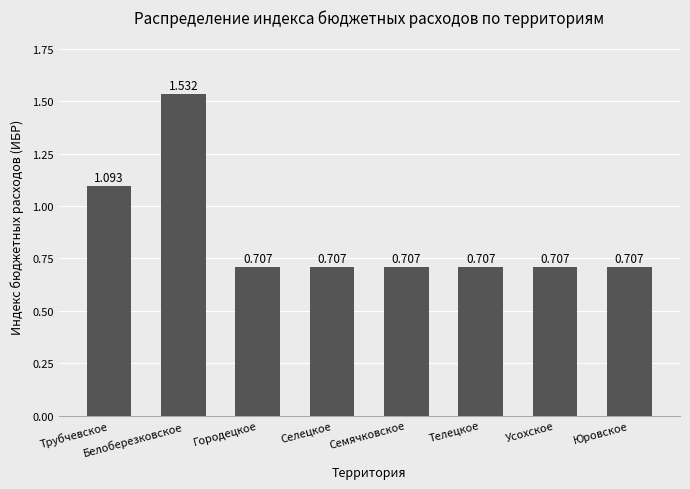

Which label corresponds to the largest value in the chart?

Белоберезковское